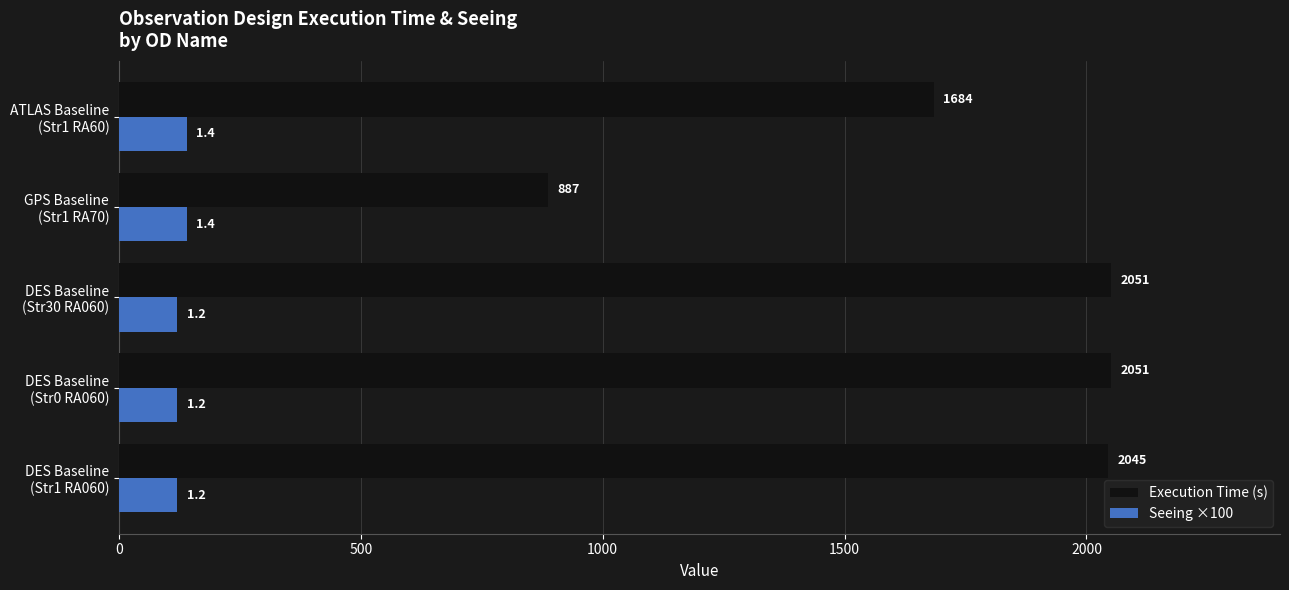

How many Seeing ×100 values are between 120 and 140?

5